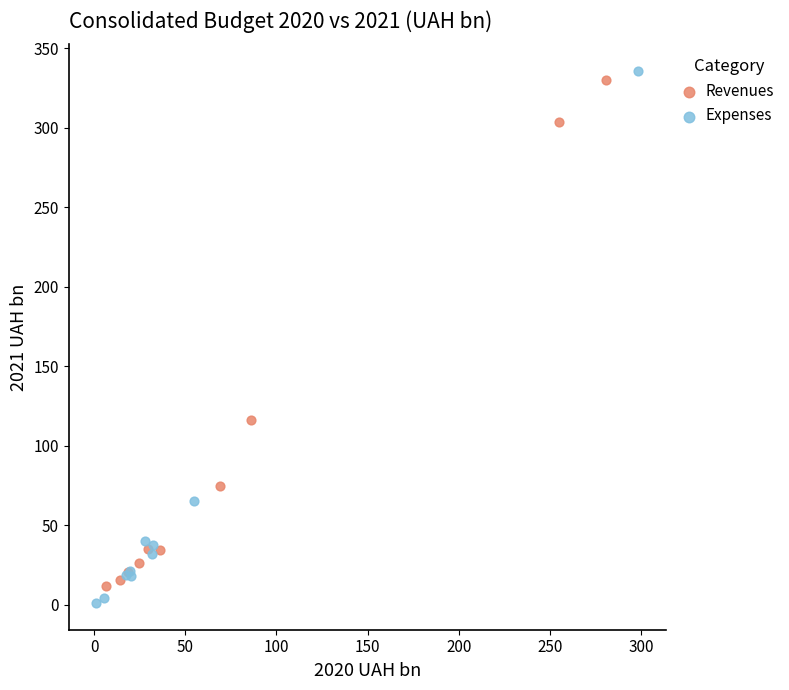

Which series contains the lowest Y value?

Expenses